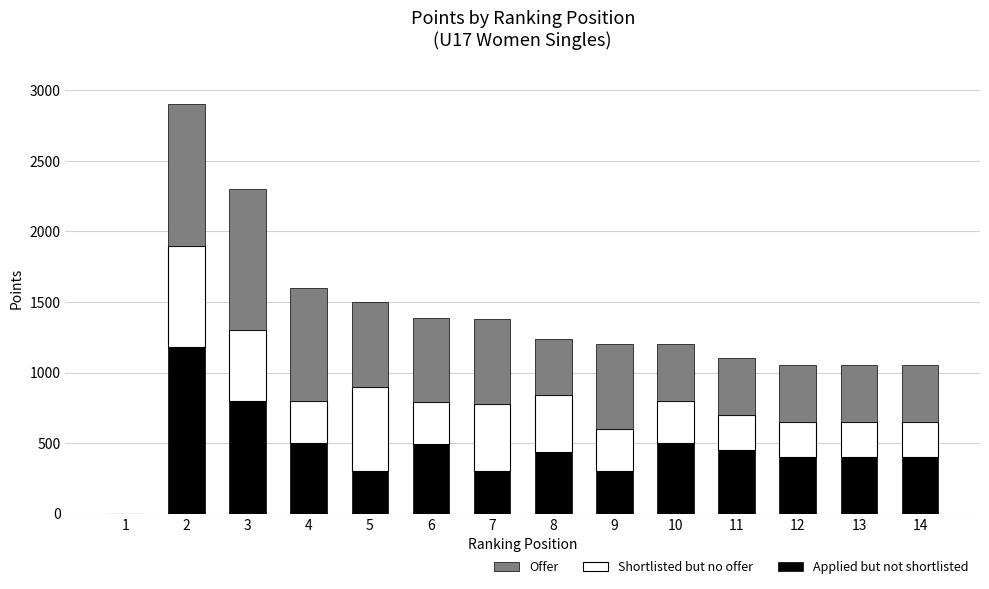

What is the highest value of the Applied but not shortlisted series?

1180